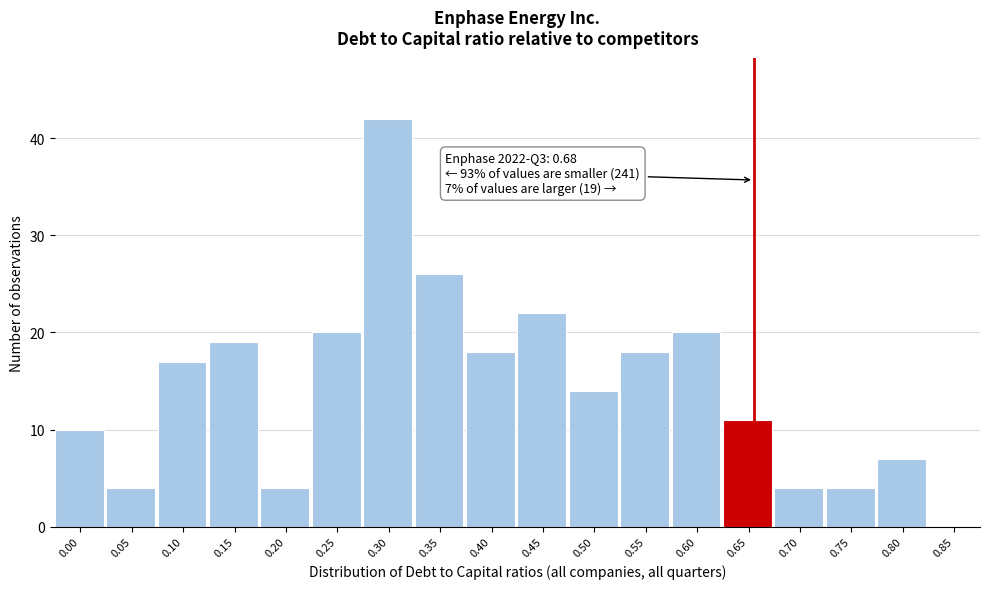

Reading left to right, what are all the values shown in this chart?

0.00=10	0.05=4	0.10=17	0.15=19	0.20=4	0.25=20	0.30=42	0.35=26	0.40=18	0.45=22	0.50=14	0.55=18	0.60=20	0.65=11	0.70=4	0.75=4	0.80=7	0.85=0